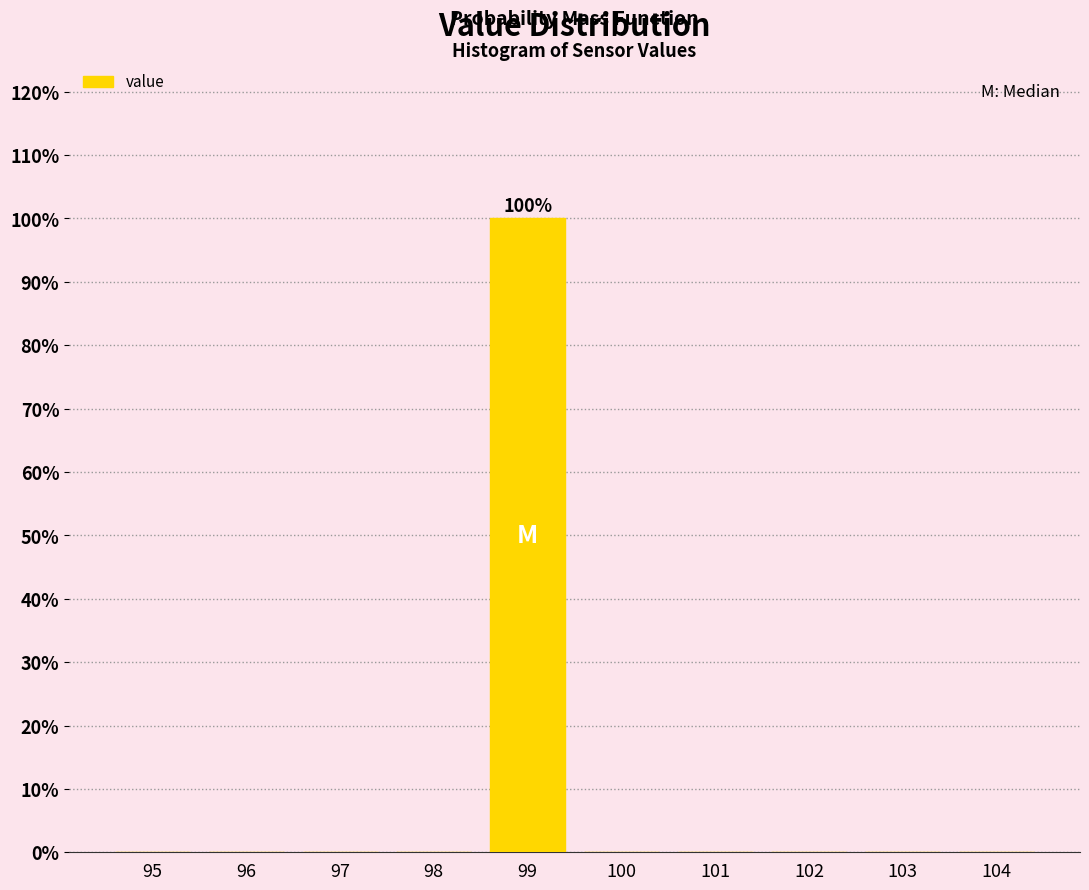

Reading left to right, transcribe all the data shown in this chart.

95=0	96=0	97=0	98=0	99=100	100=0	101=0	102=0	103=0	104=0